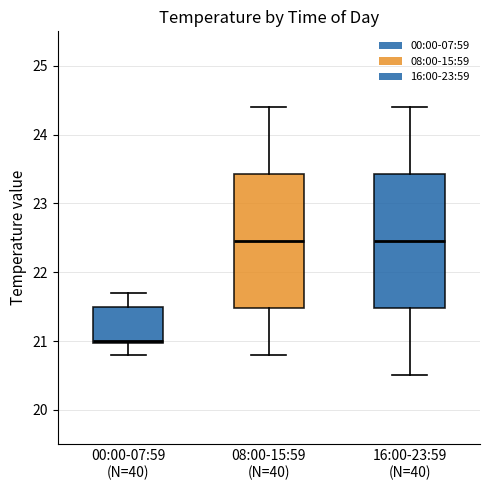

Where is the lower edge of the box for 16:00-23:59 (N=40) on the y-axis? The values are not printed on the chart, so give them approximately, as read against the axis.

21.5